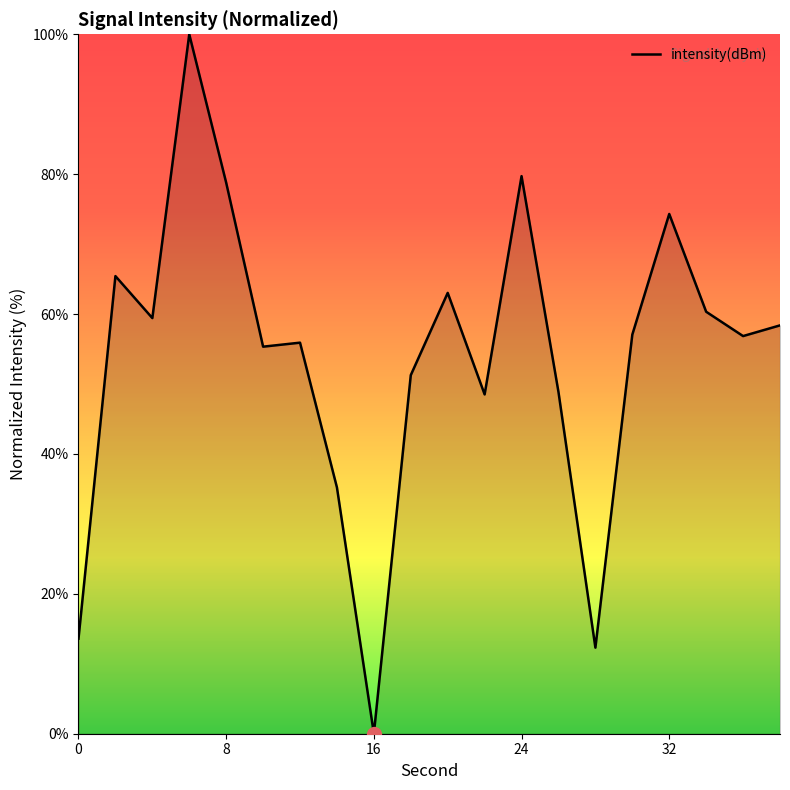

What is the maximum value shown in the chart?

100.0